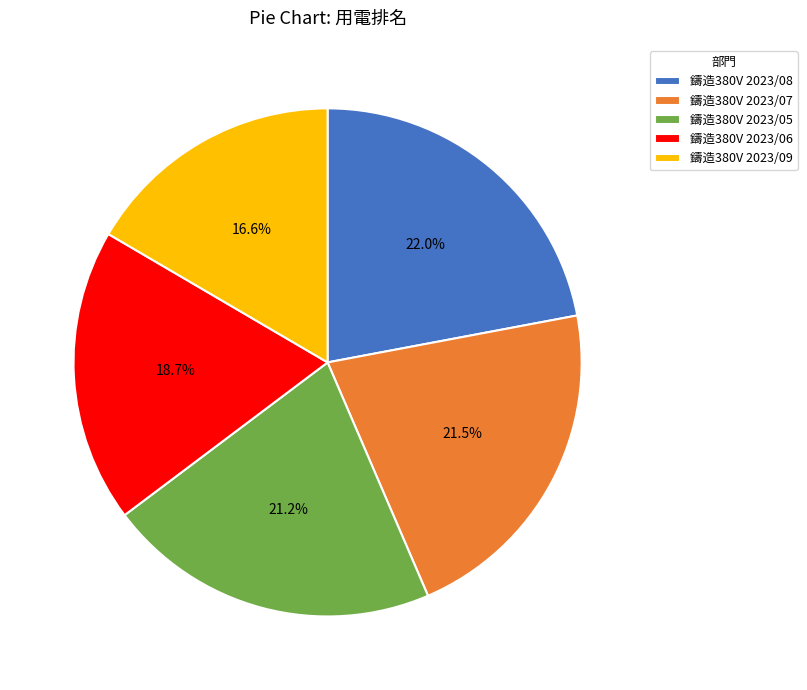

Which category has the biggest portion of the pie?

鑄造380V 2023/08